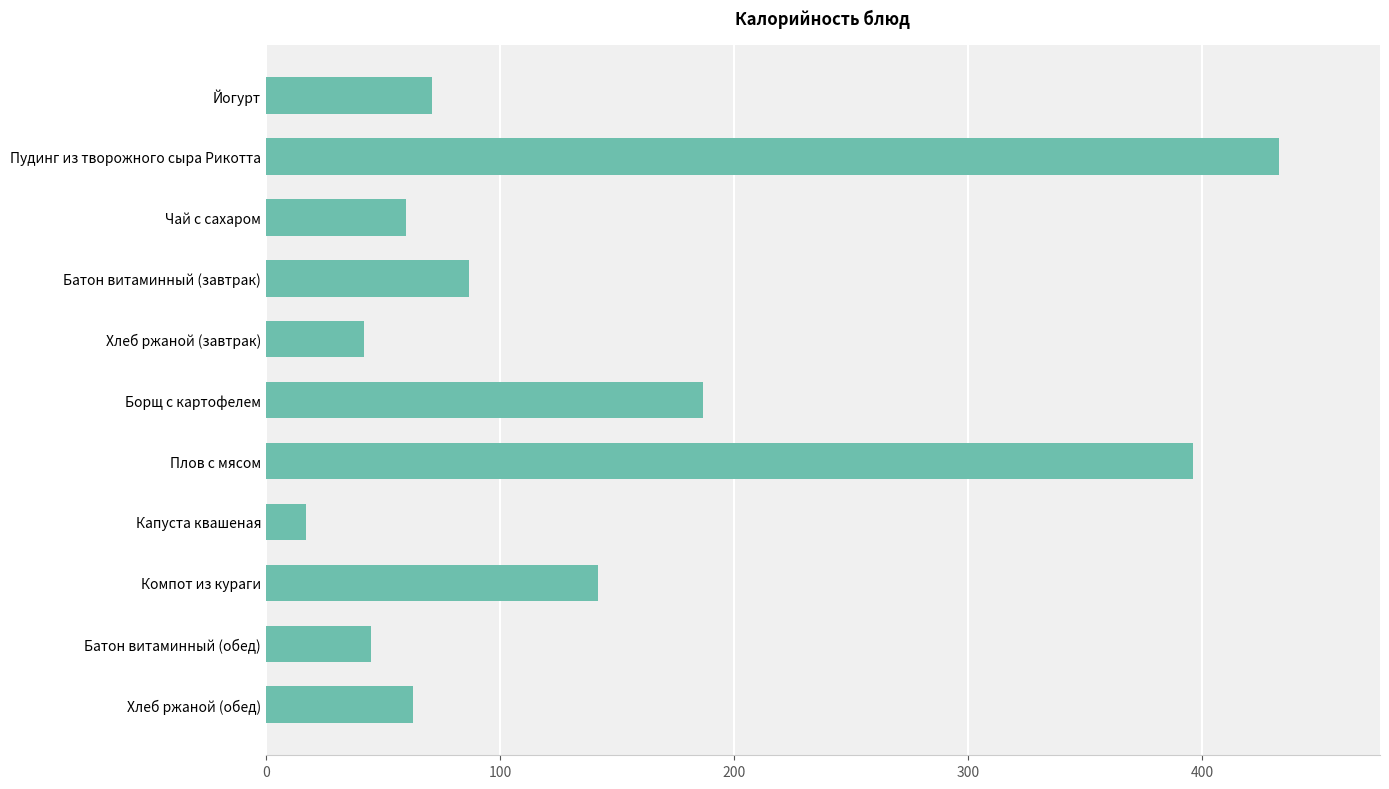

What is the average value?

140.2